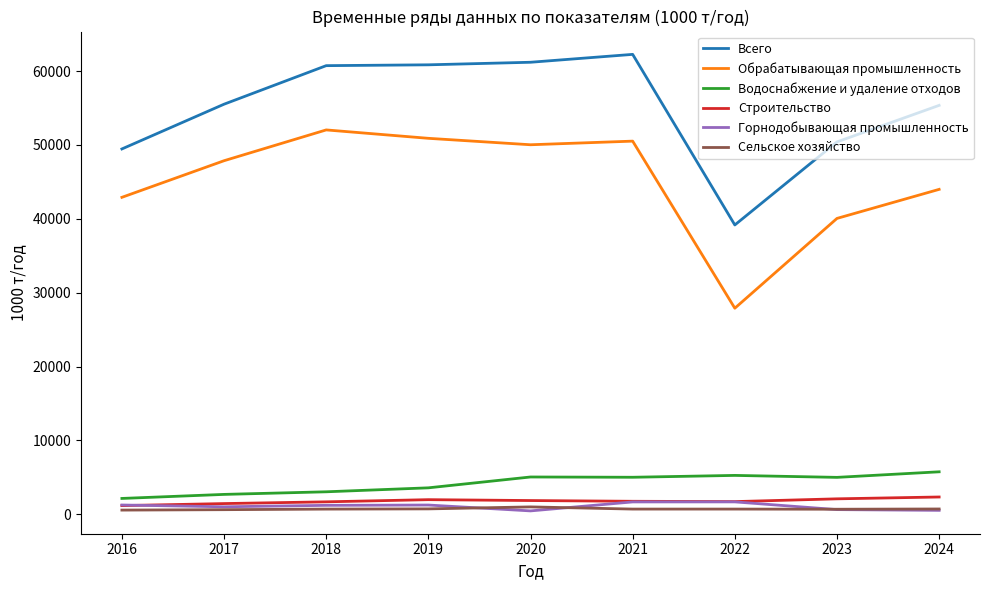

List the series in order of their peak value, lowest first.

Сельское хозяйство, Горнодобывающая промышленность, Строительство, Водоснабжение и удаление отходов, Обрабатывающая промышленность, Всего